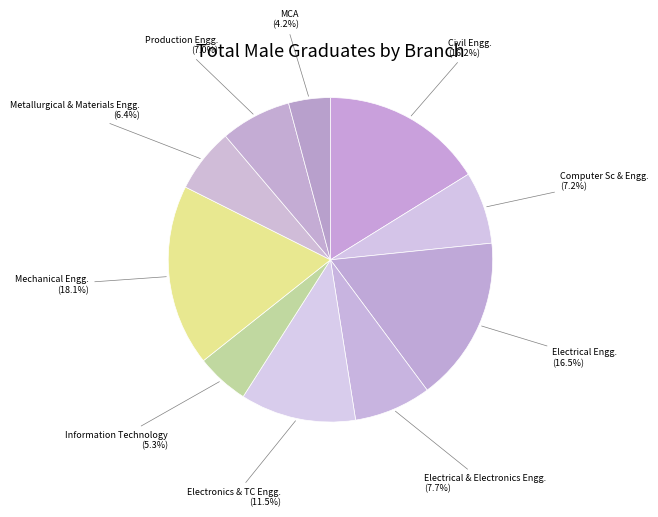

How many slices are in this pie chart?

10